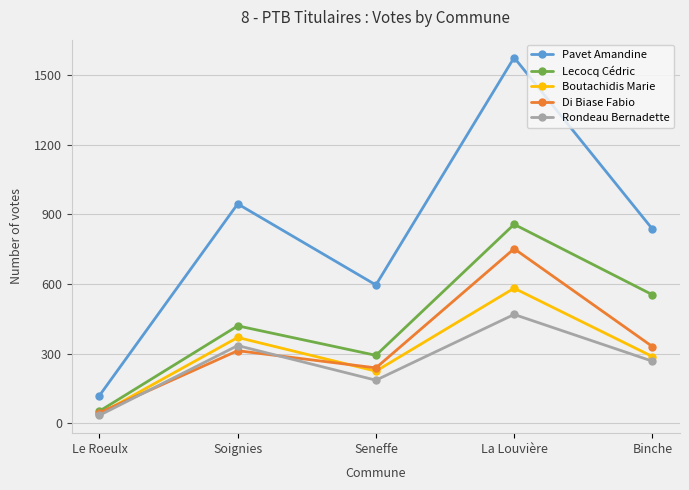

What is the value of the Rondeau Bernadette point at the 2nd from the left?

335